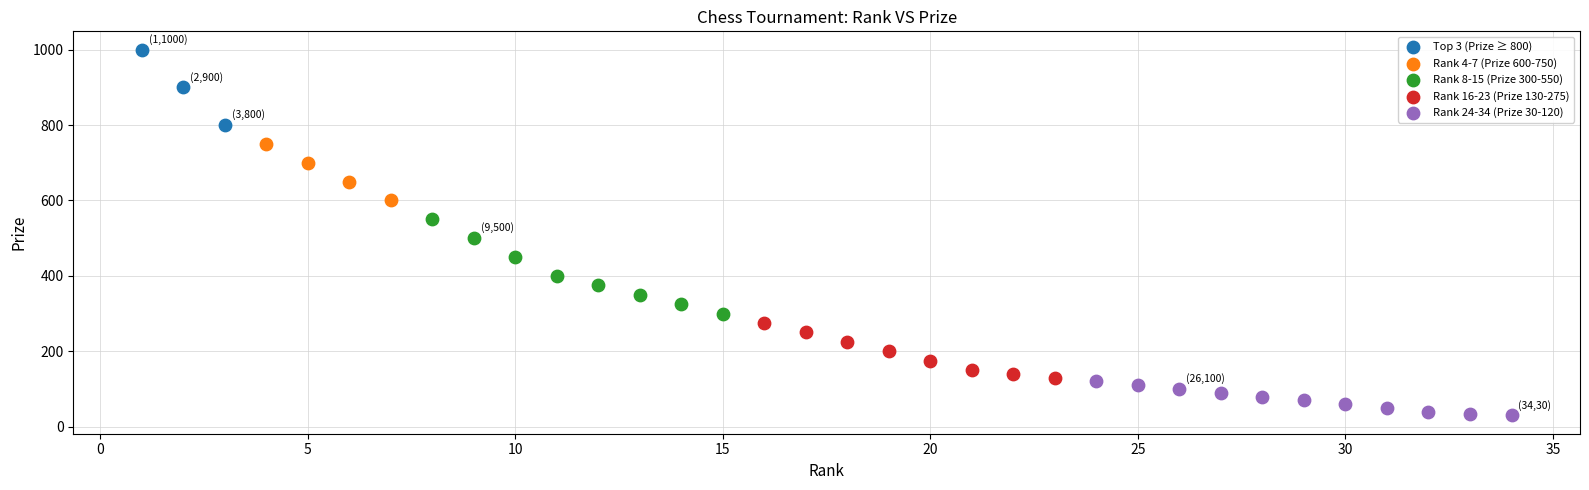

Which series reaches the minimum Y coordinate?

Rank 24-34 (Prize 30-120)